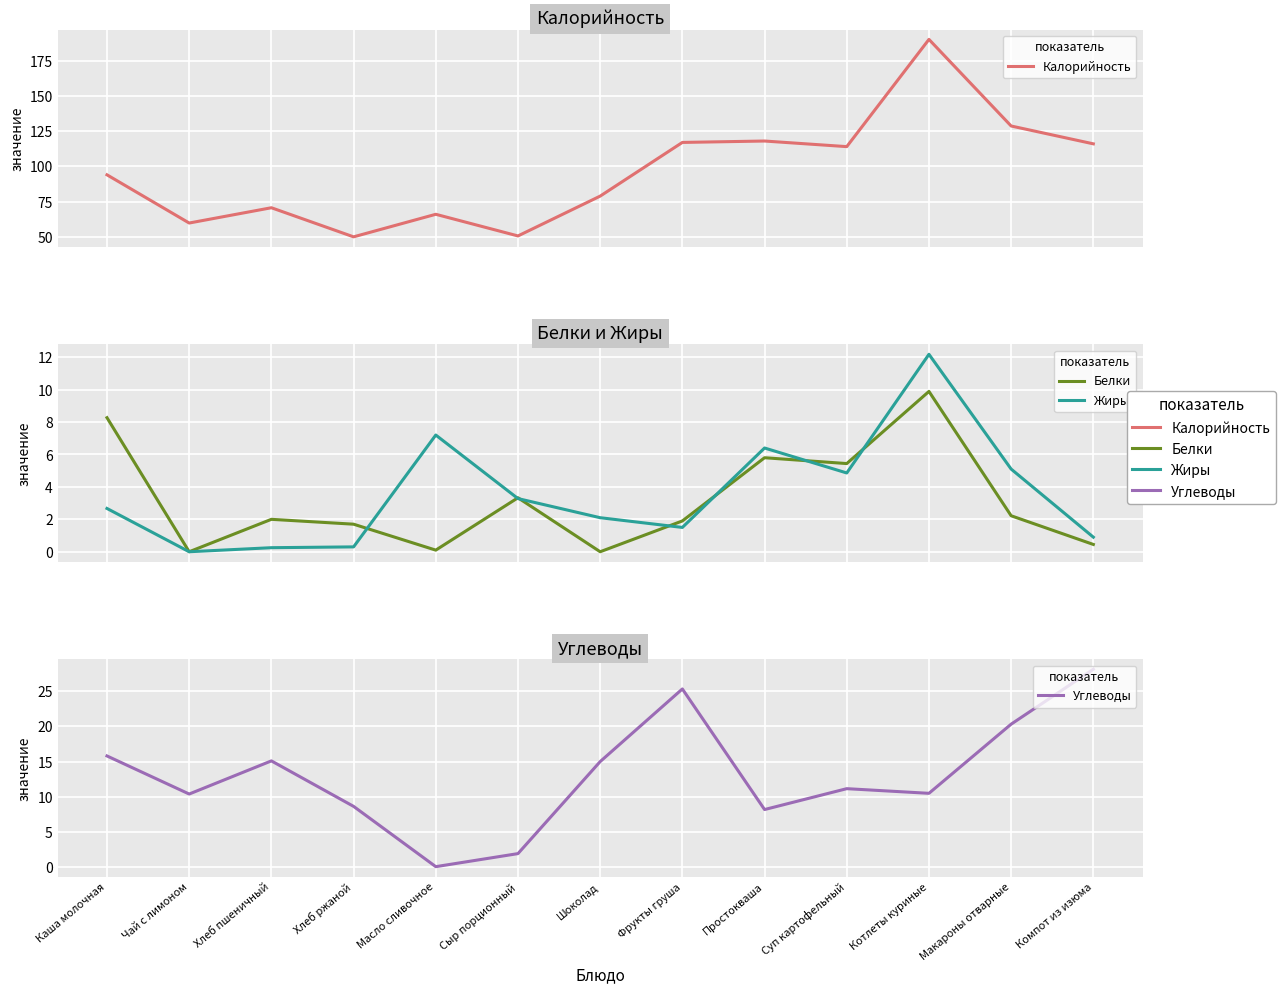

Which series has the largest total across all categories?

Калорийность